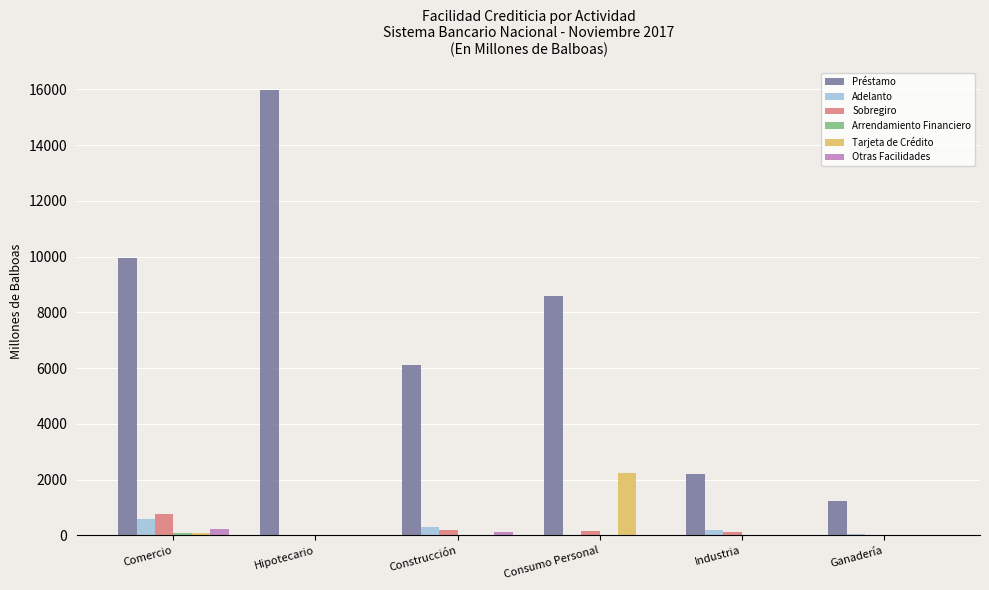

Which series has the largest range (max minus min)?

Préstamo